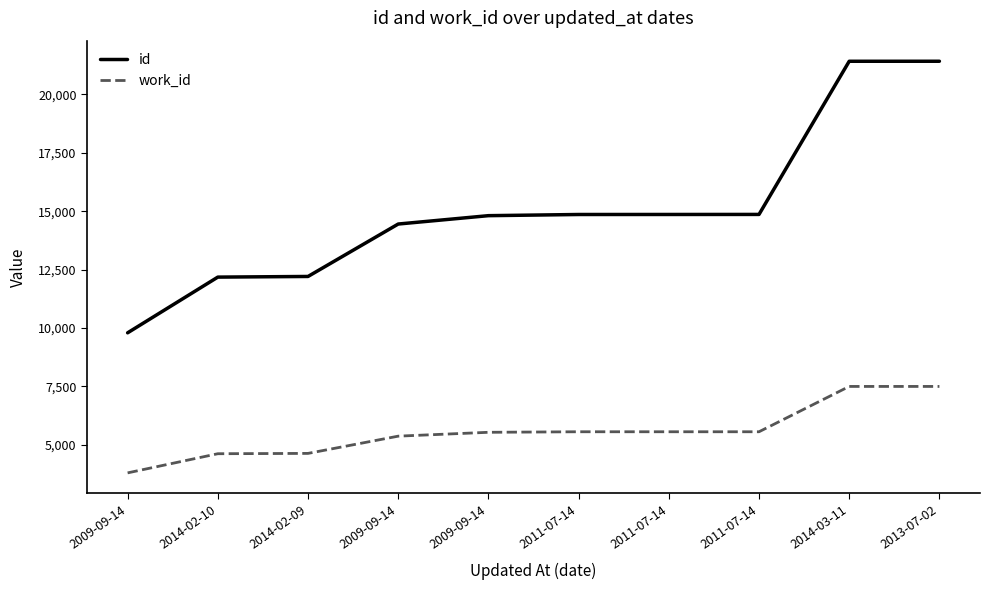

What are all the series names shown in the legend?

id, work_id